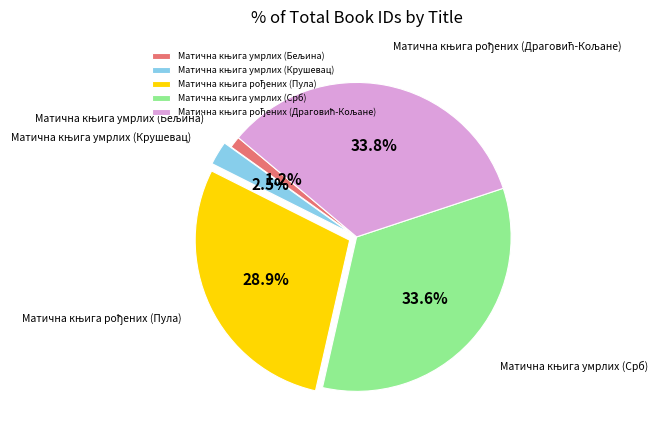

Does any single category account for the majority?

No